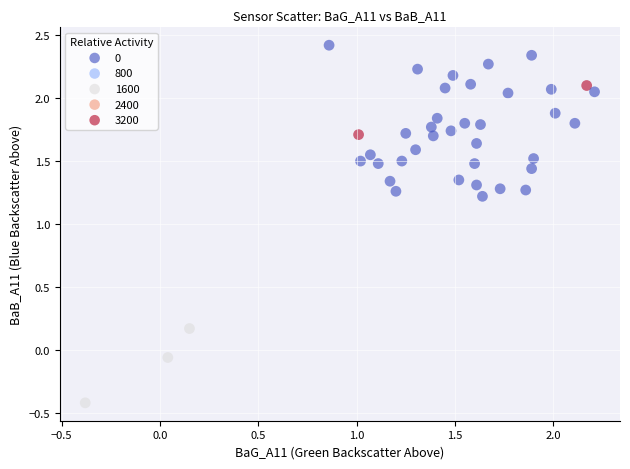

What Y value in the scatter plot is closest to 1?

1.2